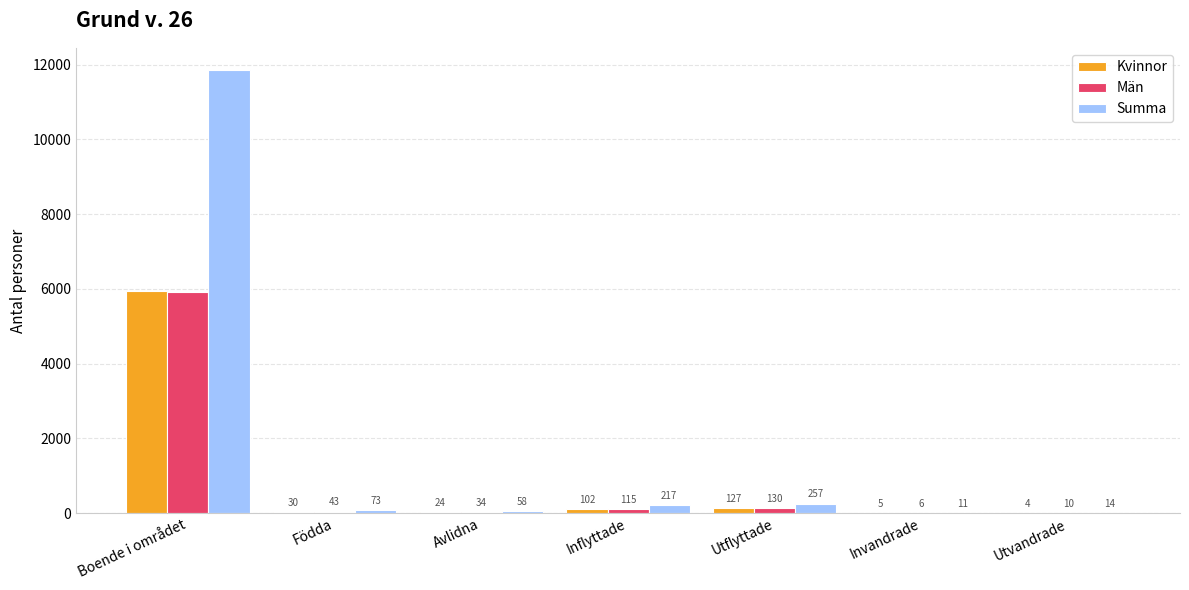

What is the average value of the Män series?

894